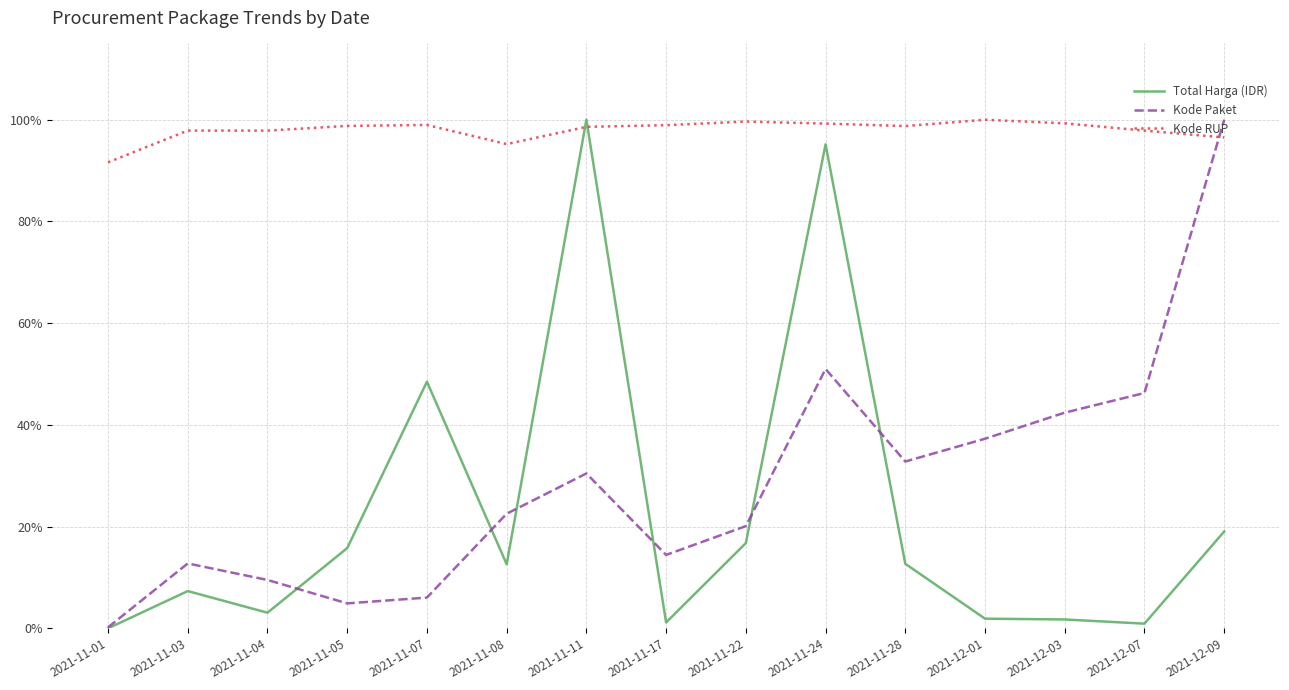

Reading left to right, list all the values displayed in this chart.

Total Harga (IDR): 2021-11-01=0.0	2021-11-03=0.1	2021-11-04=0.0	2021-11-05=0.2	2021-11-07=0.5	2021-11-08=0.1	2021-11-11=1.0	2021-11-17=0.0	2021-11-22=0.2	2021-11-24=1.0	2021-11-28=0.1	2021-12-01=0.0	2021-12-03=0.0	2021-12-07=0.0	2021-12-09=0.2
Kode Paket: 2021-11-01=0.0	2021-11-03=0.1	2021-11-04=0.1	2021-11-05=0.0	2021-11-07=0.1	2021-11-08=0.2	2021-11-11=0.3	2021-11-17=0.1	2021-11-22=0.2	2021-11-24=0.5	2021-11-28=0.3	2021-12-01=0.4	2021-12-03=0.4	2021-12-07=0.5	2021-12-09=1.0
Kode RUP: 2021-11-01=0.9	2021-11-03=1.0	2021-11-04=1.0	2021-11-05=1.0	2021-11-07=1.0	2021-11-08=1.0	2021-11-11=1.0	2021-11-17=1.0	2021-11-22=1.0	2021-11-24=1.0	2021-11-28=1.0	2021-12-01=1.0	2021-12-03=1.0	2021-12-07=1.0	2021-12-09=1.0